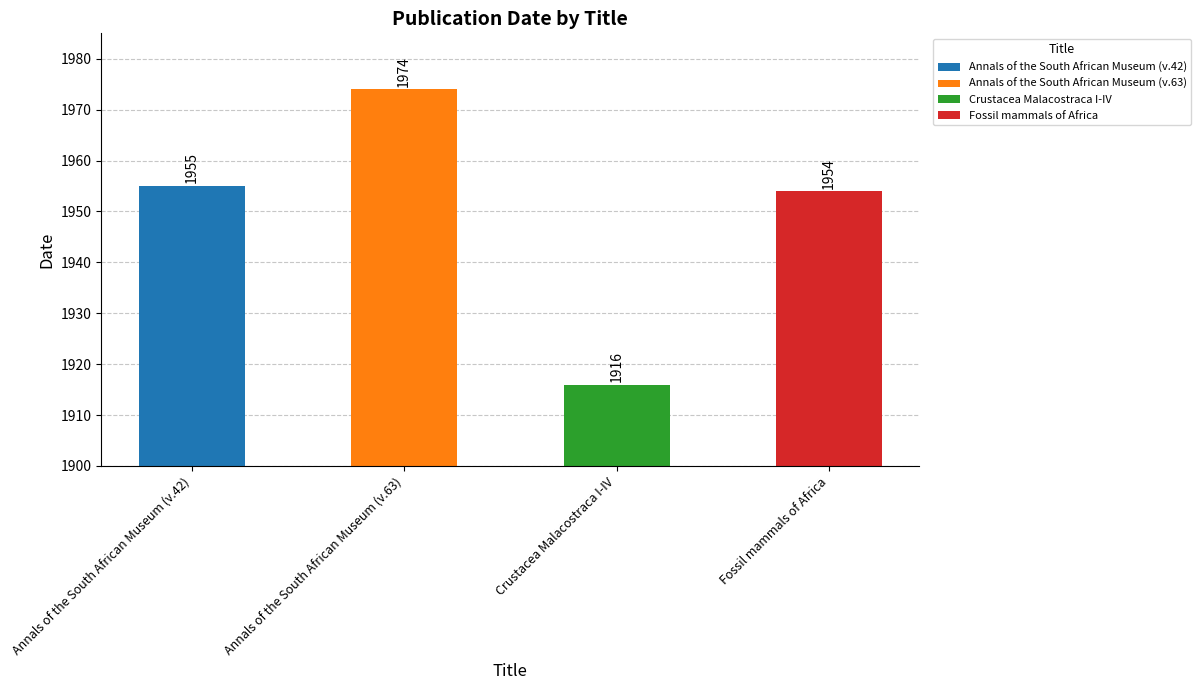

What is the difference between the maximum and minimum values?

58